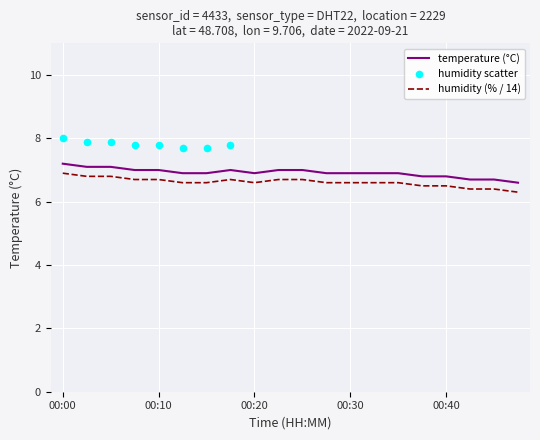

Between 00:25 and 00:35, which is larger?

00:25